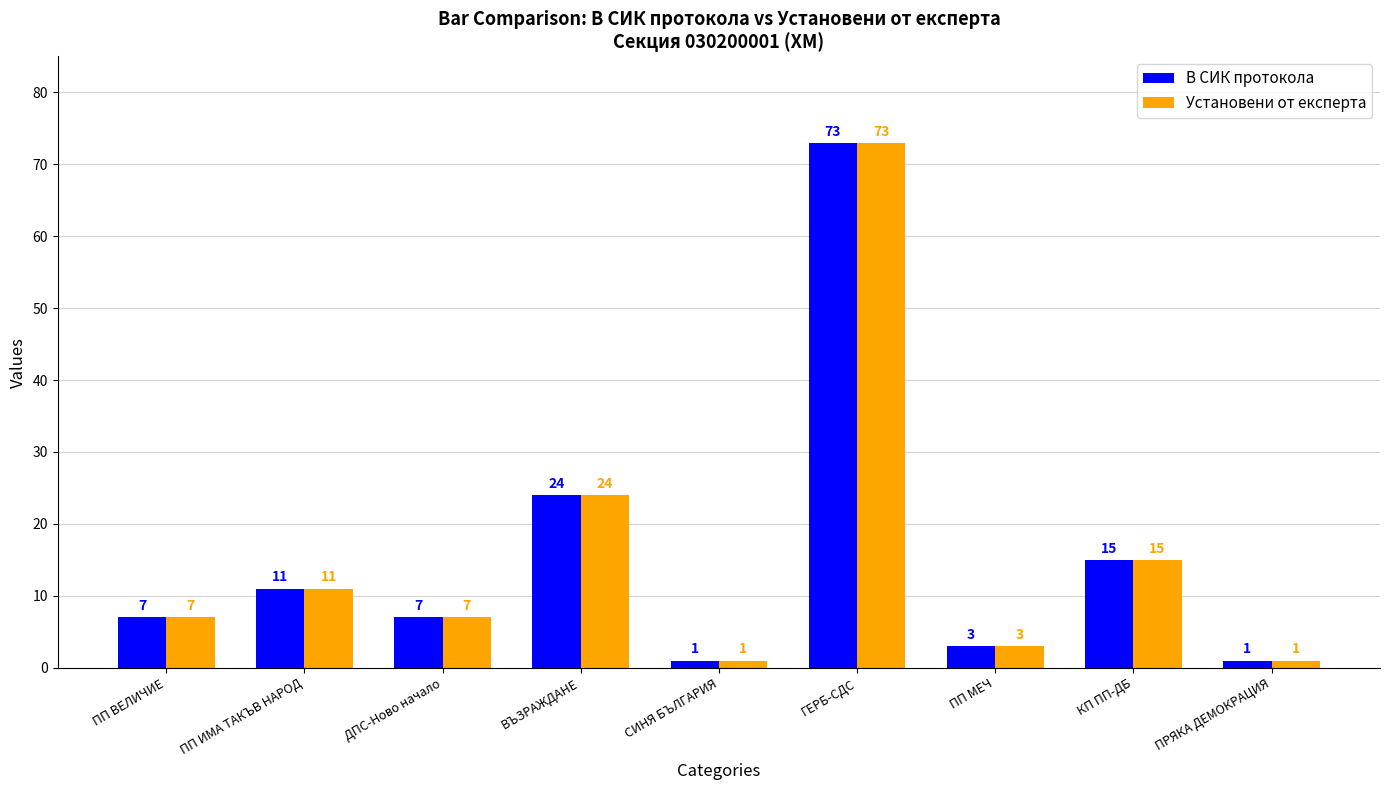

What is the difference between the maximum and second lowest values in the В СИК протокола series?

72